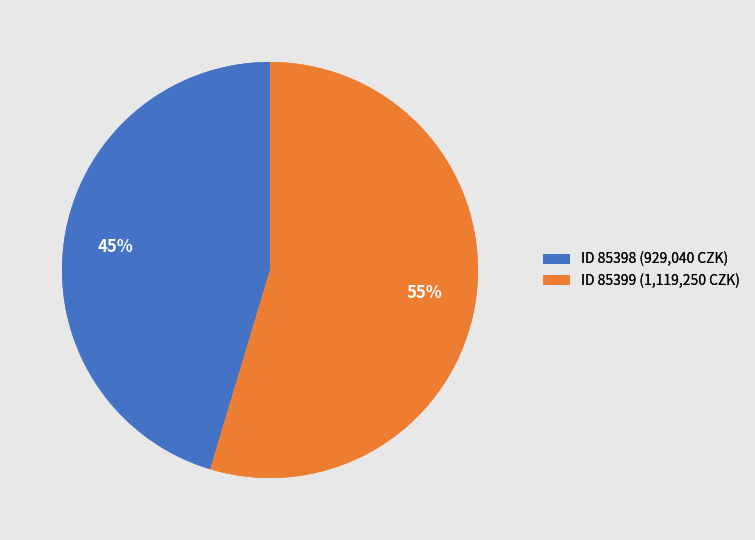

Which slice is the largest?

ID 85399 (1,119,250 CZK)